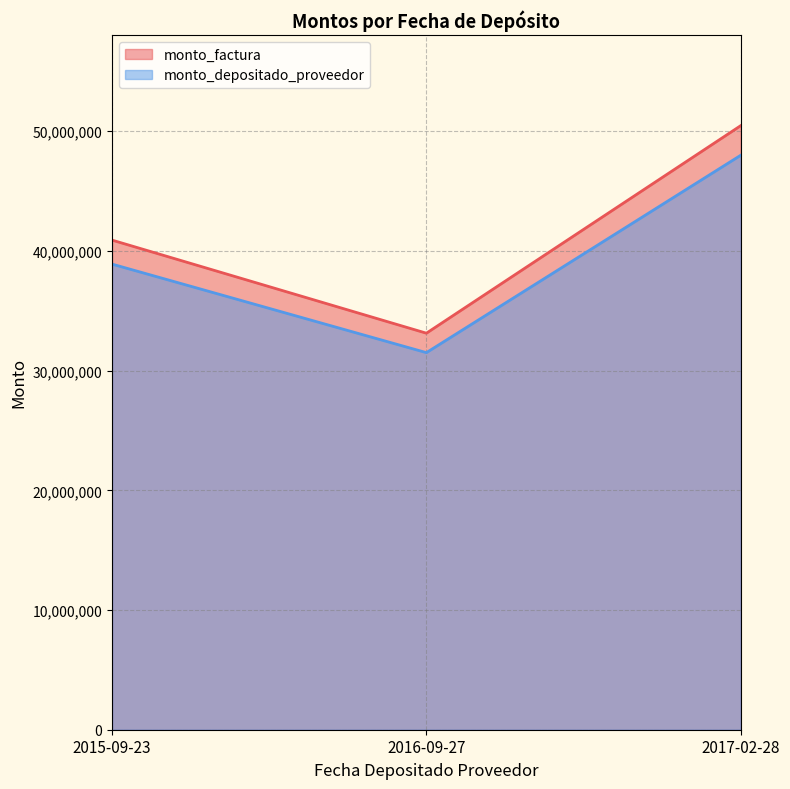

Reading left to right, extract all data points from this chart.

monto_factura: 2015-09-23=40903250	2016-09-27=33127000	2017-02-28=50466500
monto_depositado_proveedor: 2015-09-23=38898247	2016-09-27=31503174	2017-02-28=47992724